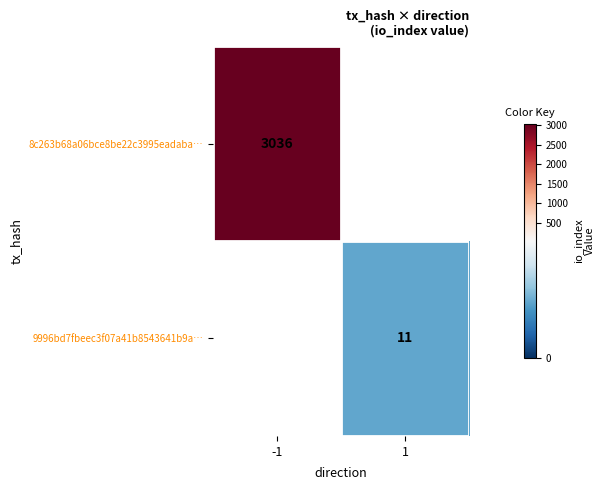

Which has a higher value, 1 or -1?

-1